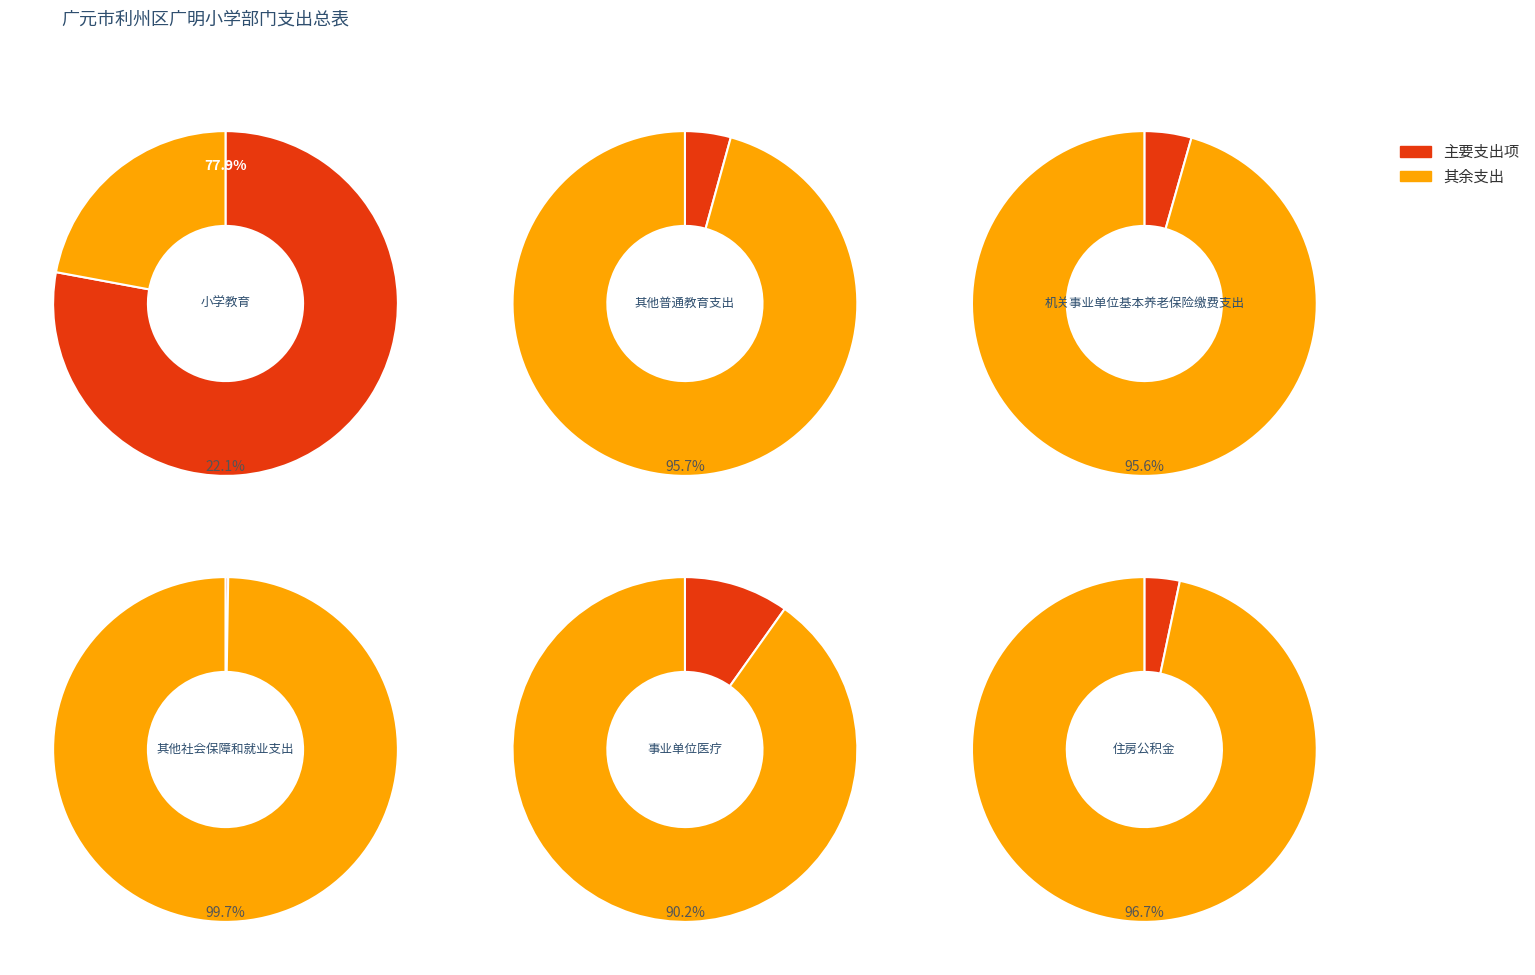

Count the number of slices in the pie.

6